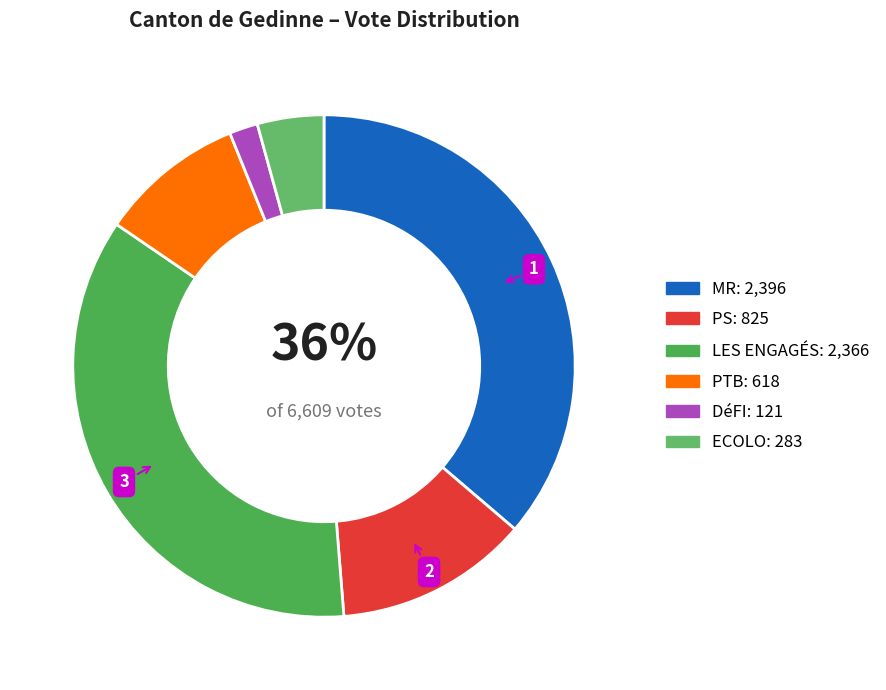

How many segments does this pie chart have?

6